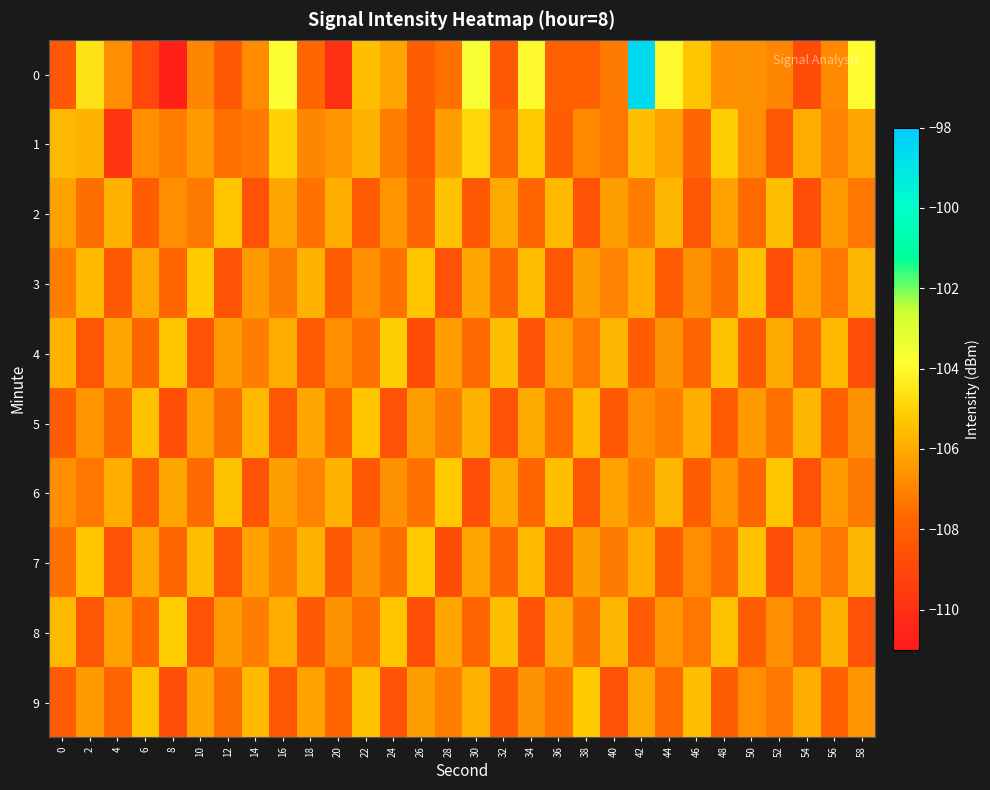

Which has a higher value, 58 or 14?

58